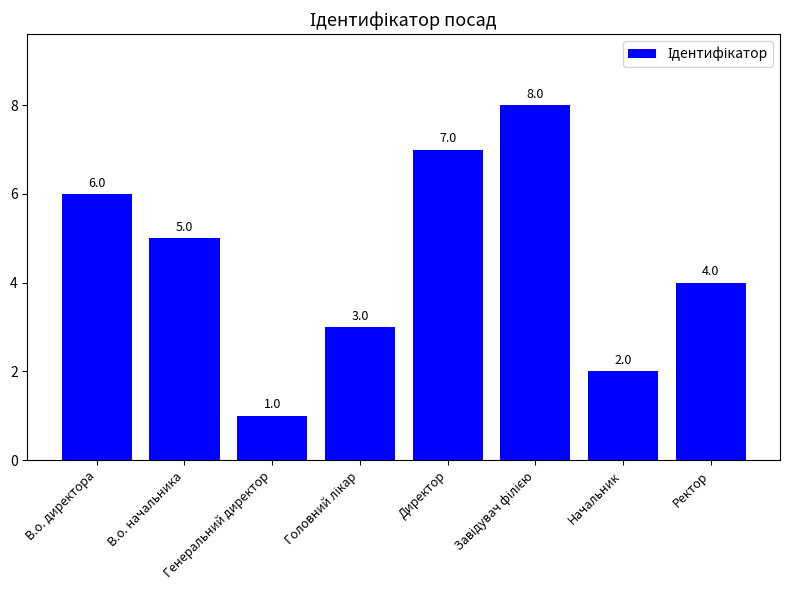

How many values are between 3 and 7?

5